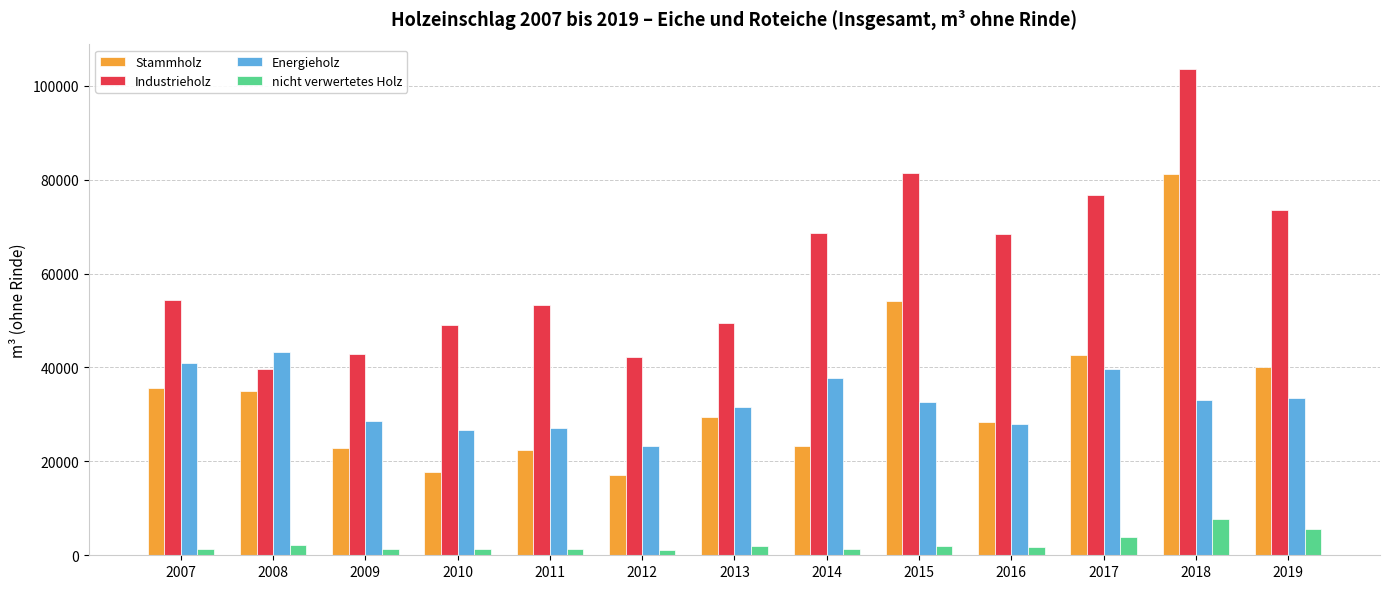

The value of nicht verwertetes Holz at 2014 is 1317.5. True or false?

True